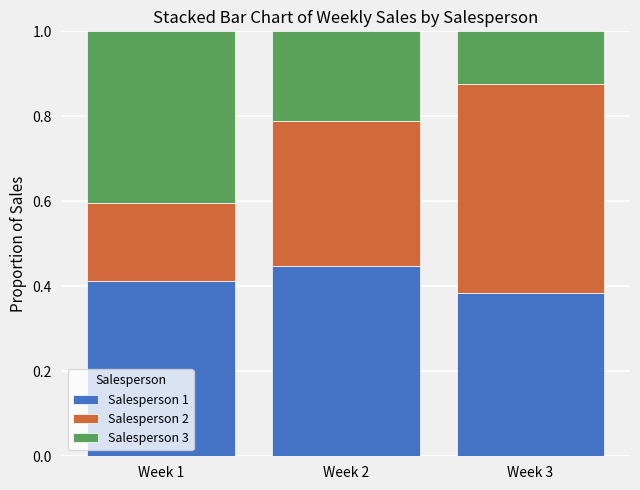

What are all the series names shown in the legend?

Salesperson 1, Salesperson 2, Salesperson 3